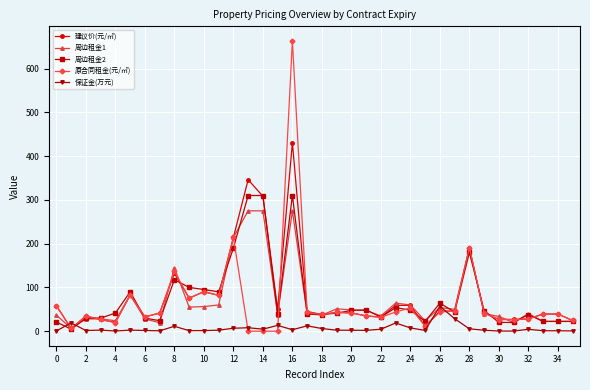

What is the highest value of the 保证金(万元) series?

57.1